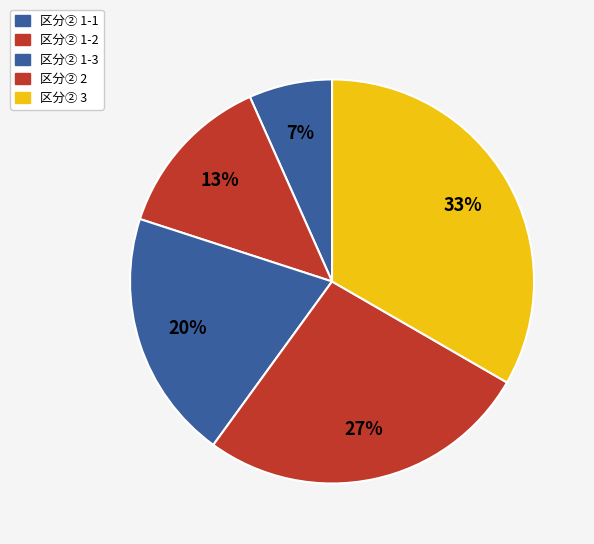

How many segments does this pie chart have?

5